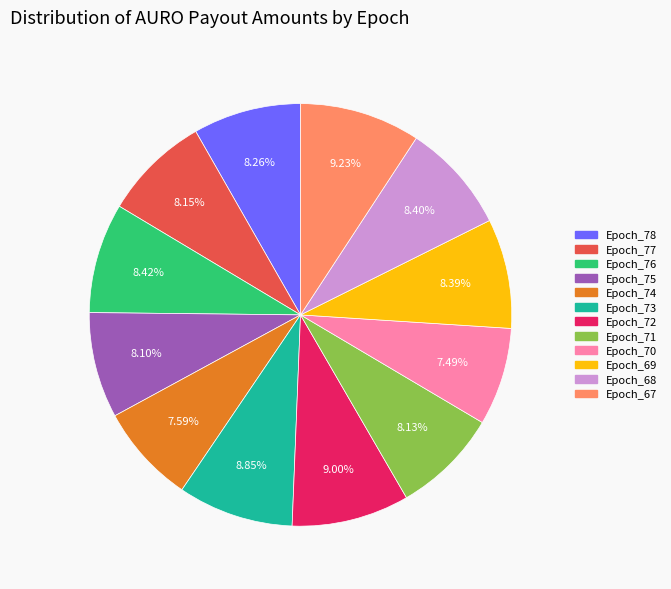

Combined, what portion of the pie is Epoch_74 and Epoch_69?

16.0%